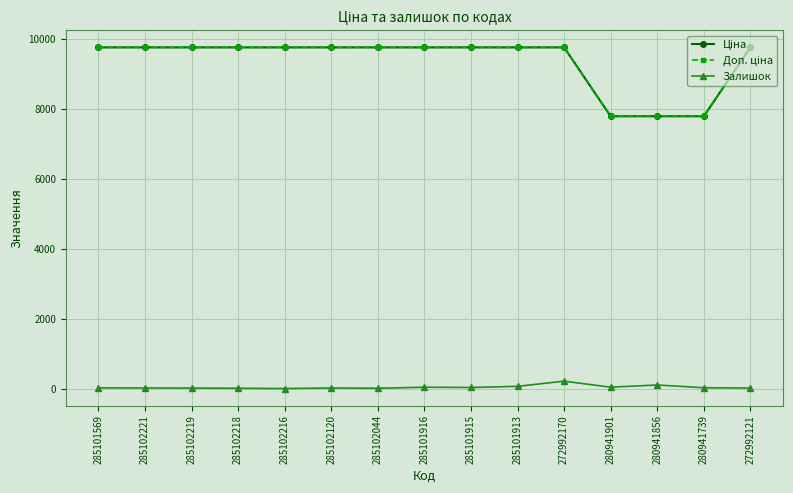

Is this an area chart (filled region under the line)?

No